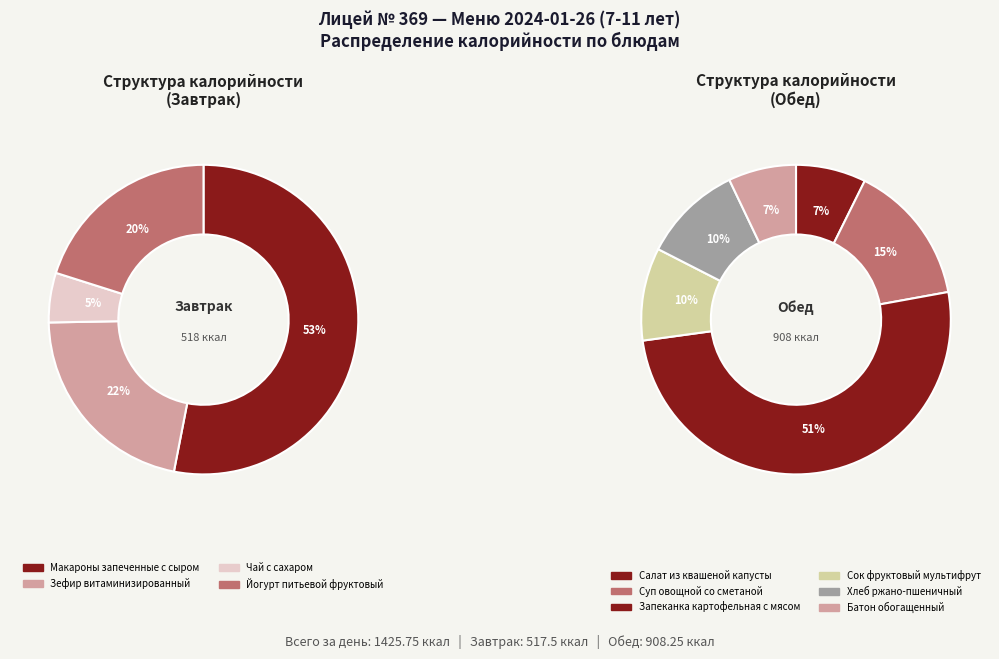

Combined, do Чай с сахаром and Сок фруктовый мультифрут account for over 50%?

No